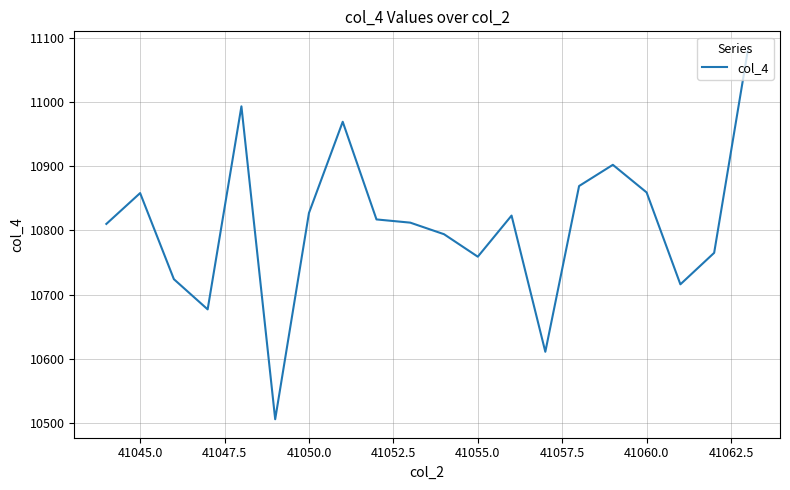

What is the minimum value shown in the chart?

10506